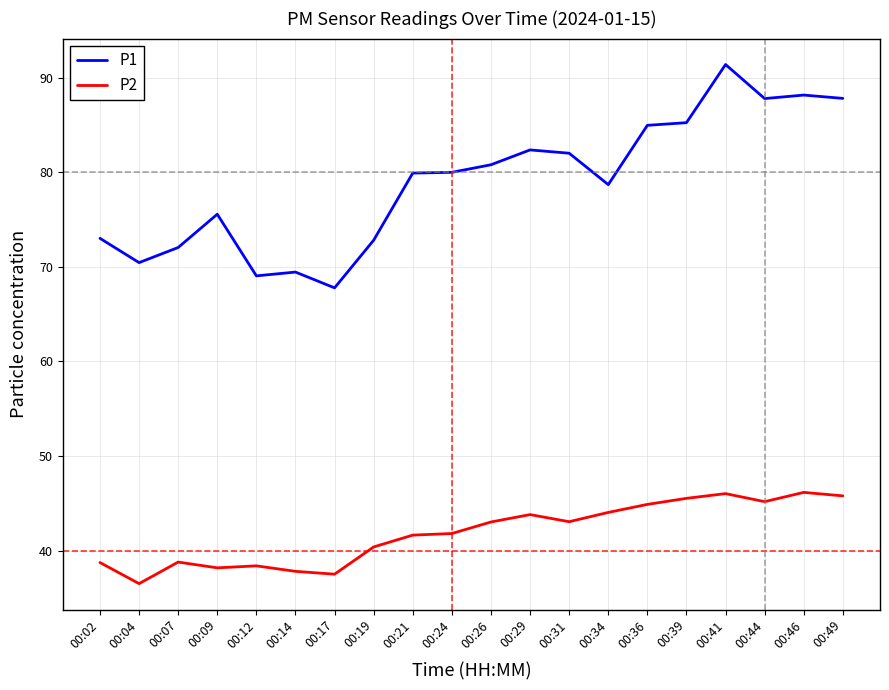

The value of P1 at 00:24 is 80.0. True or false?

True